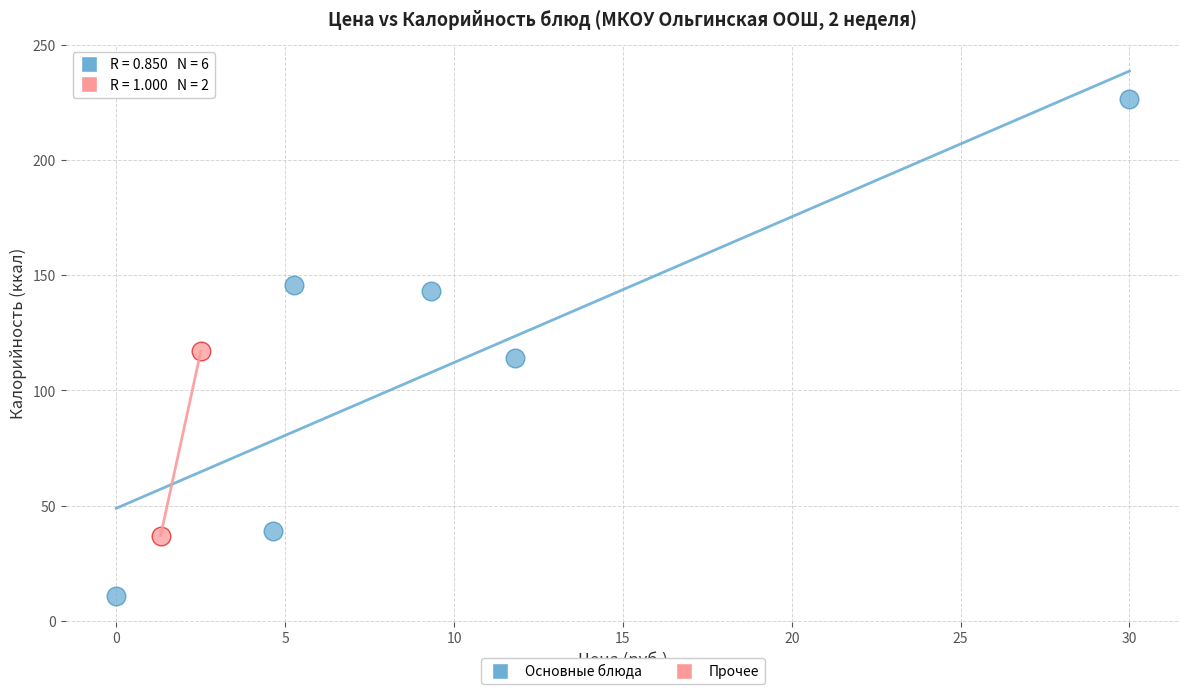

What are all the series names shown in the legend?

Основные блюда, Прочее